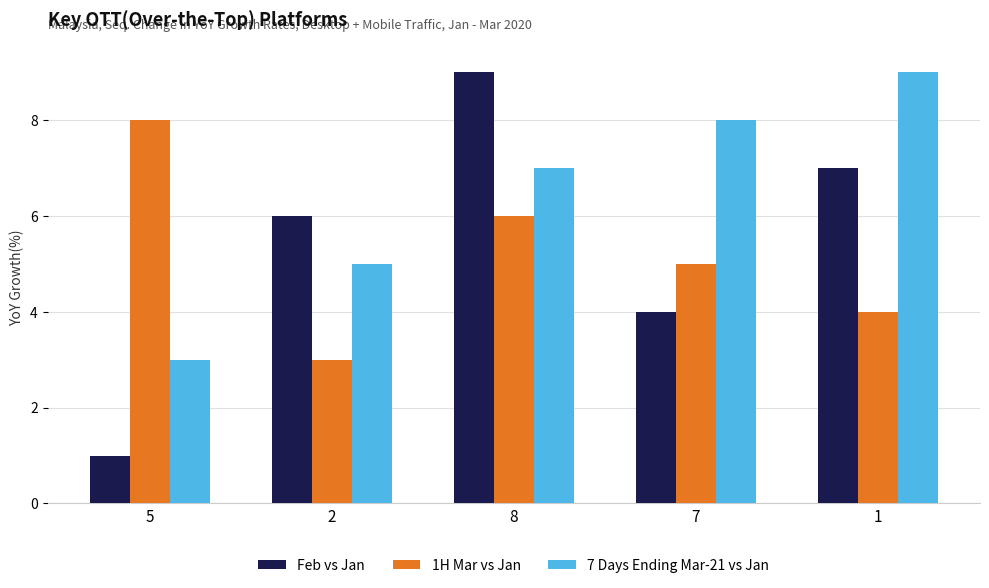

Reading left to right, transcribe all the data shown in this chart.

Feb vs Jan: 5=1	2=6	8=9	7=4	1=7
1H Mar vs Jan: 5=8	2=3	8=6	7=5	1=4
7 Days Ending Mar-21 vs Jan: 5=3	2=5	8=7	7=8	1=9